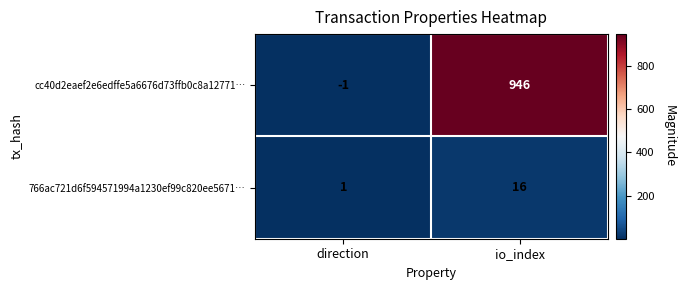

Reading left to right, extract all data points from this chart.

cc40d2eaef2e6edffe5a6676d73ffb0c8a12771…: direction=-1	io_index=946
766ac721d6f594571994a1230ef99c820ee5671…: direction=1	io_index=16